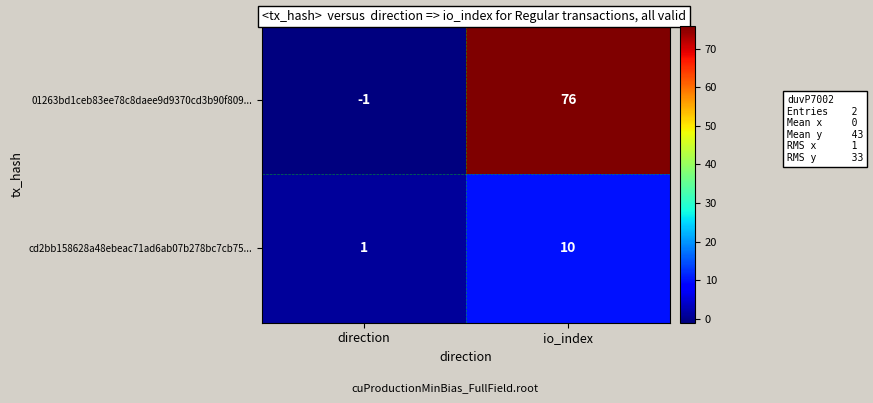

Which series changed the most between direction and io_index?

01263bd1ceb83ee78c8daee9d9370cd3b90f809...